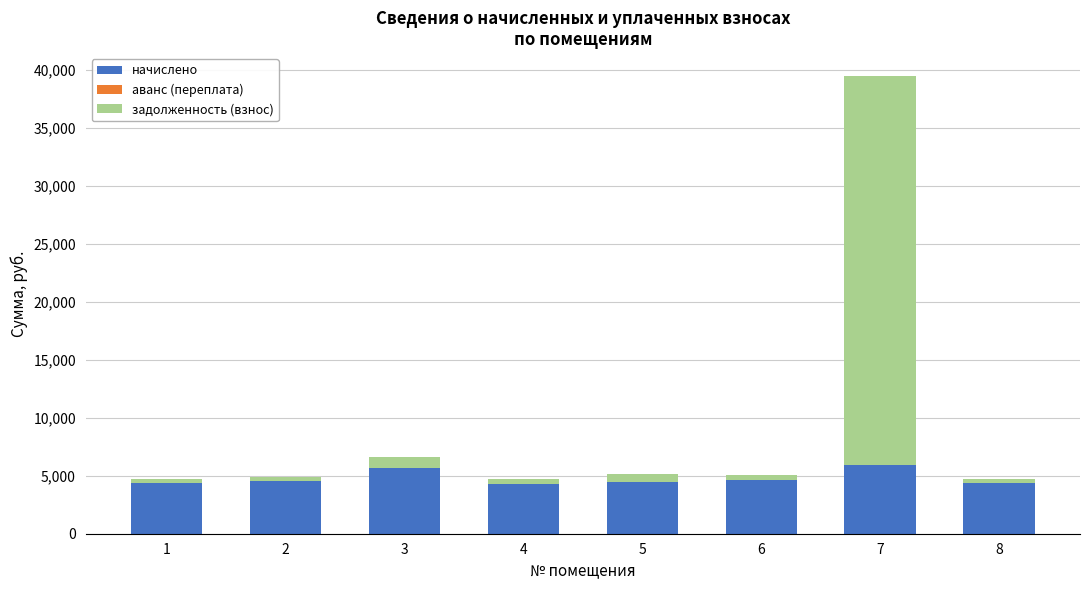

Does the chart contain stacked bars?

Yes